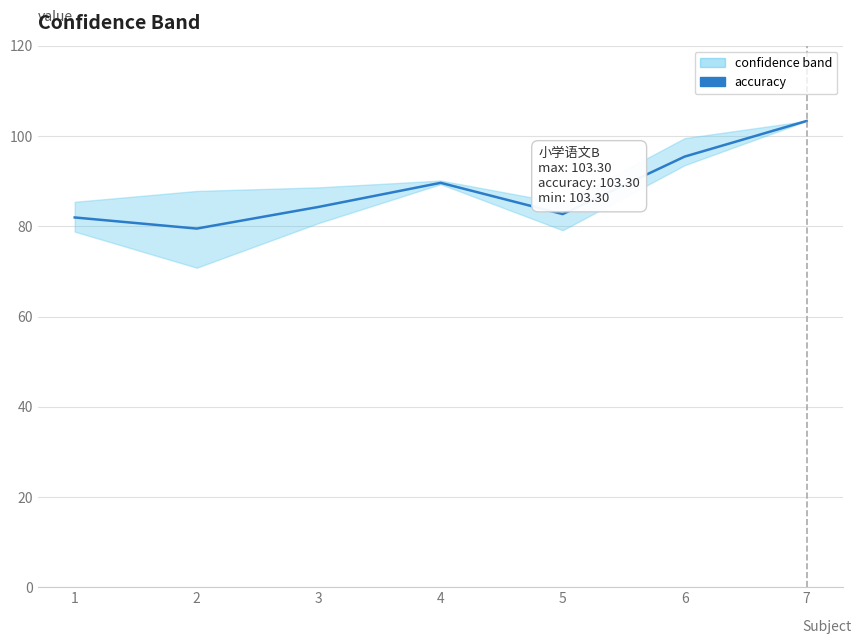

What is the change in value from 1 to 7?

+21.4